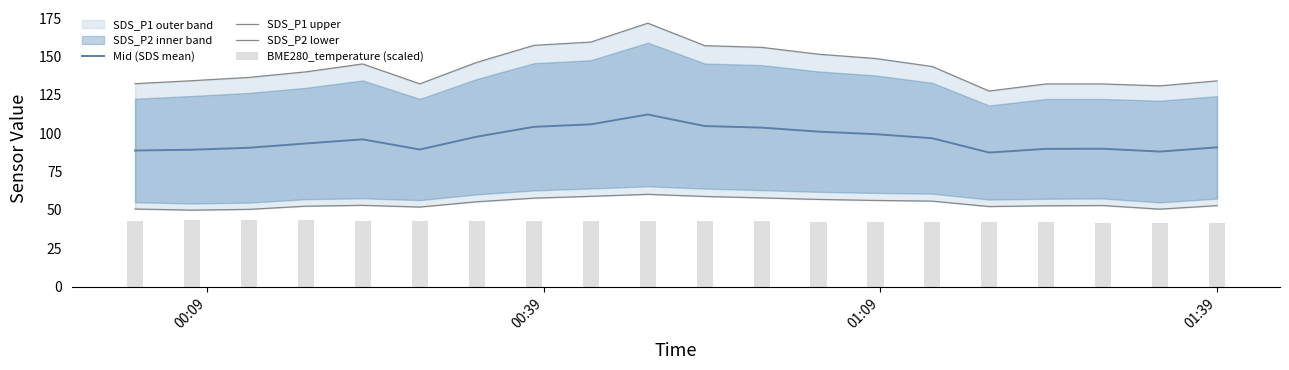

What is the lowest value of the Mid (SDS mean) series?

87.4